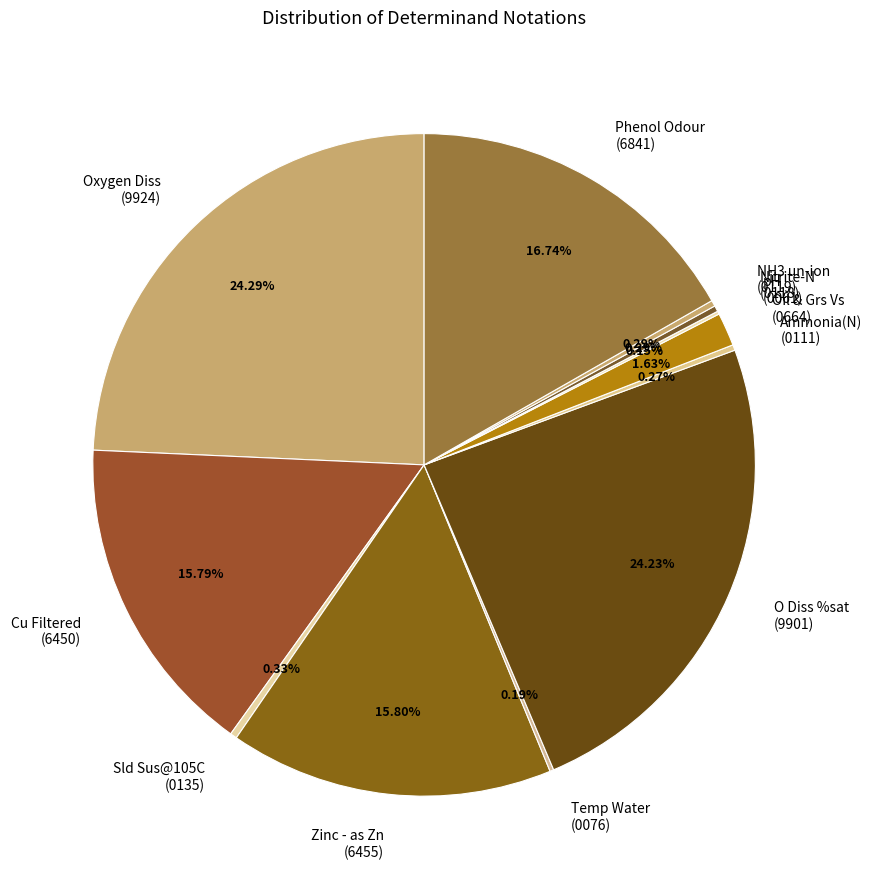

Approximately how many times larger is the value at Zinc - as Zn (6455) compared to Cu Filtered (6450)?

1.0